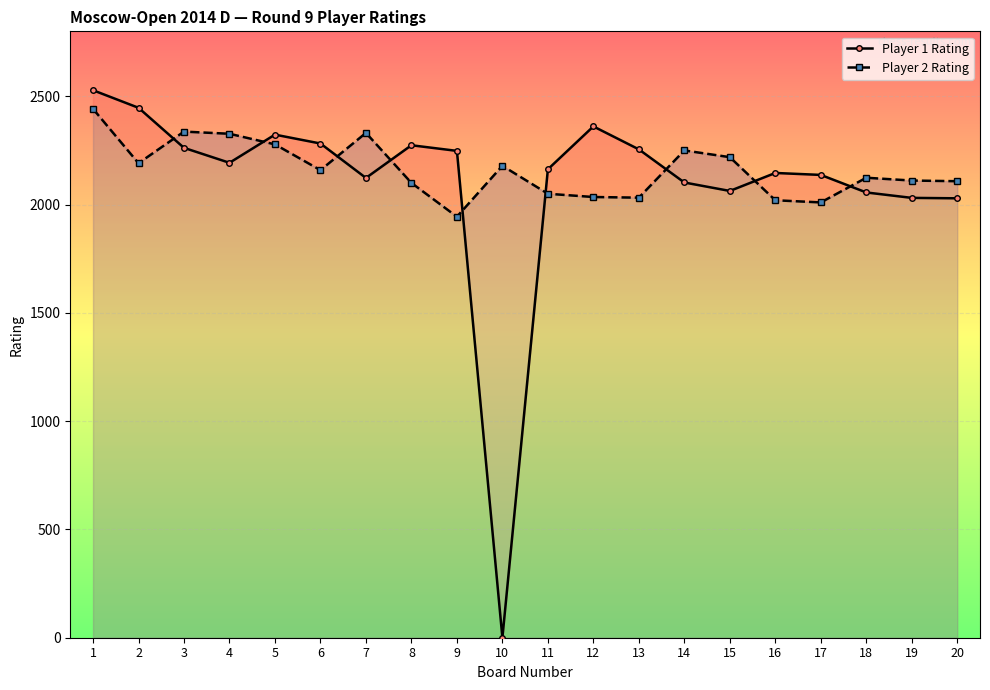

At 11, list the series in order from smallest to largest.

Player 2 Rating, Player 1 Rating